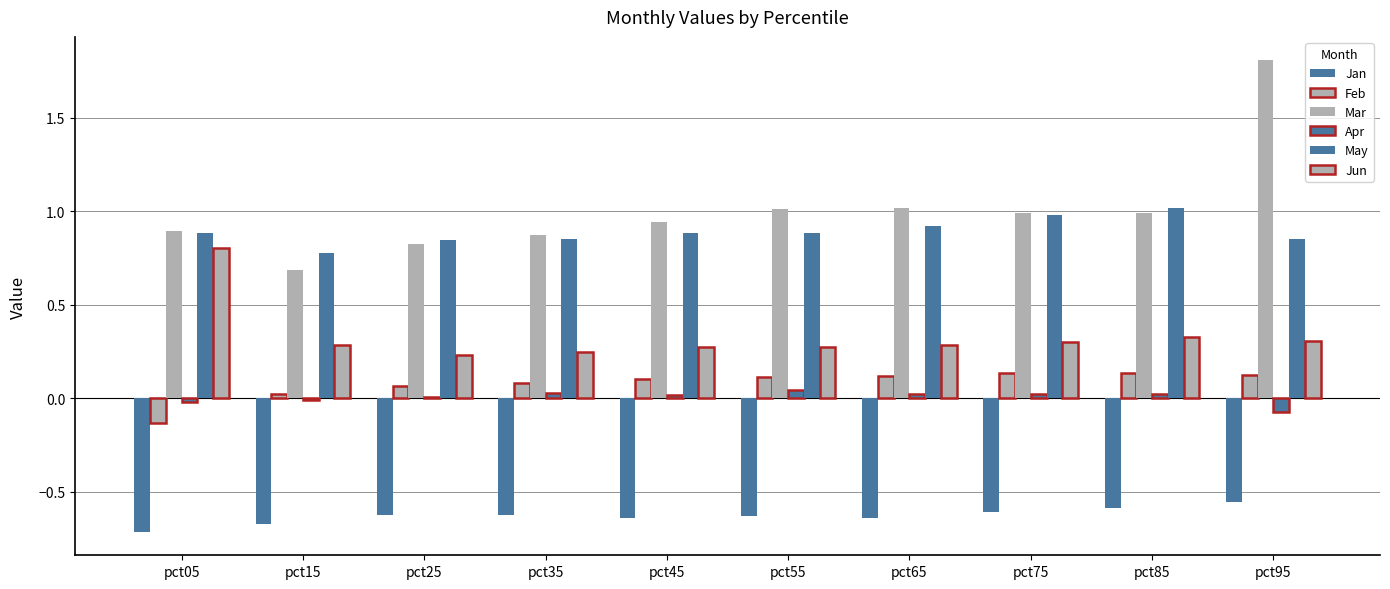

At which category is the sum across all series the highest?

pct95